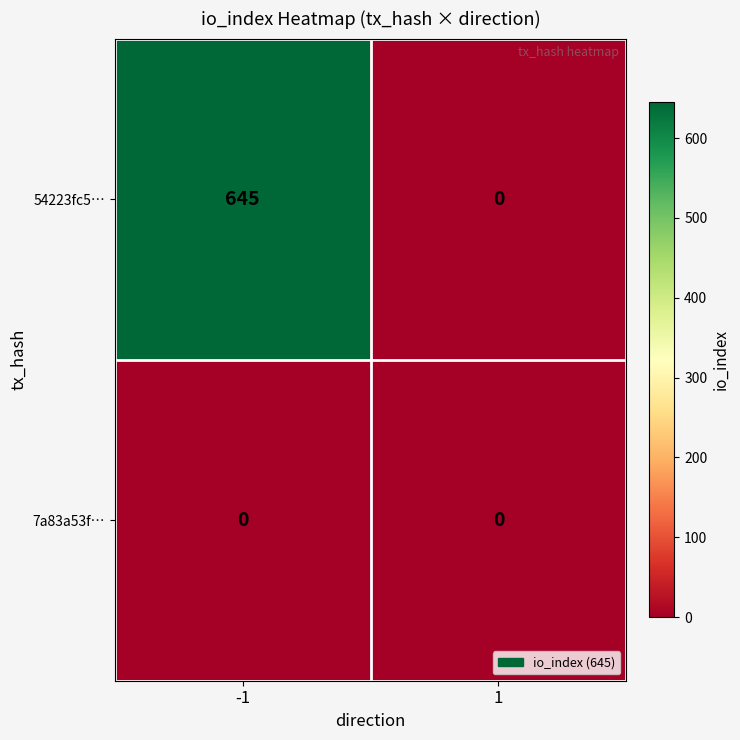

Read the 54223fc5… value at -1.

645